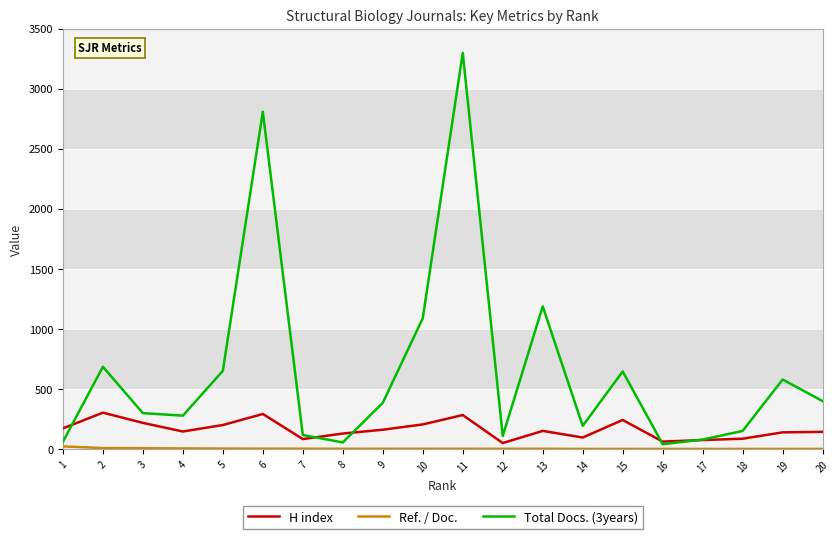

Which series has the largest range (max minus min)?

Total Docs. (3years)